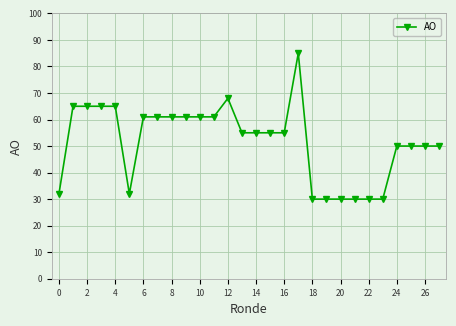

How many lines are shown in the chart?

1